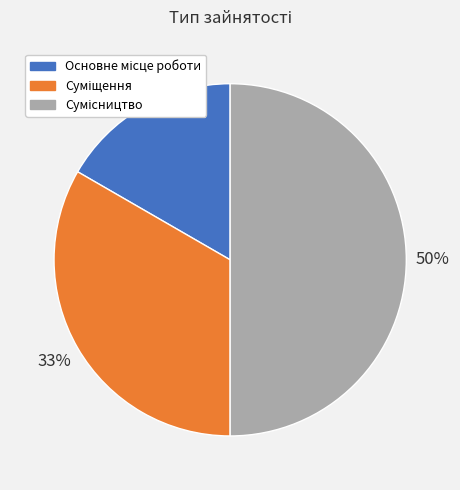

To the nearest percent, what is the difference between the largest and smallest slice percentages?

33%